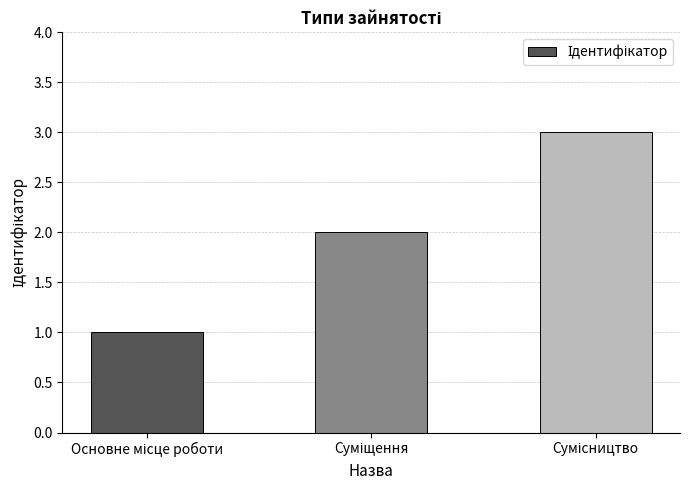

What is the sum of all values?

6